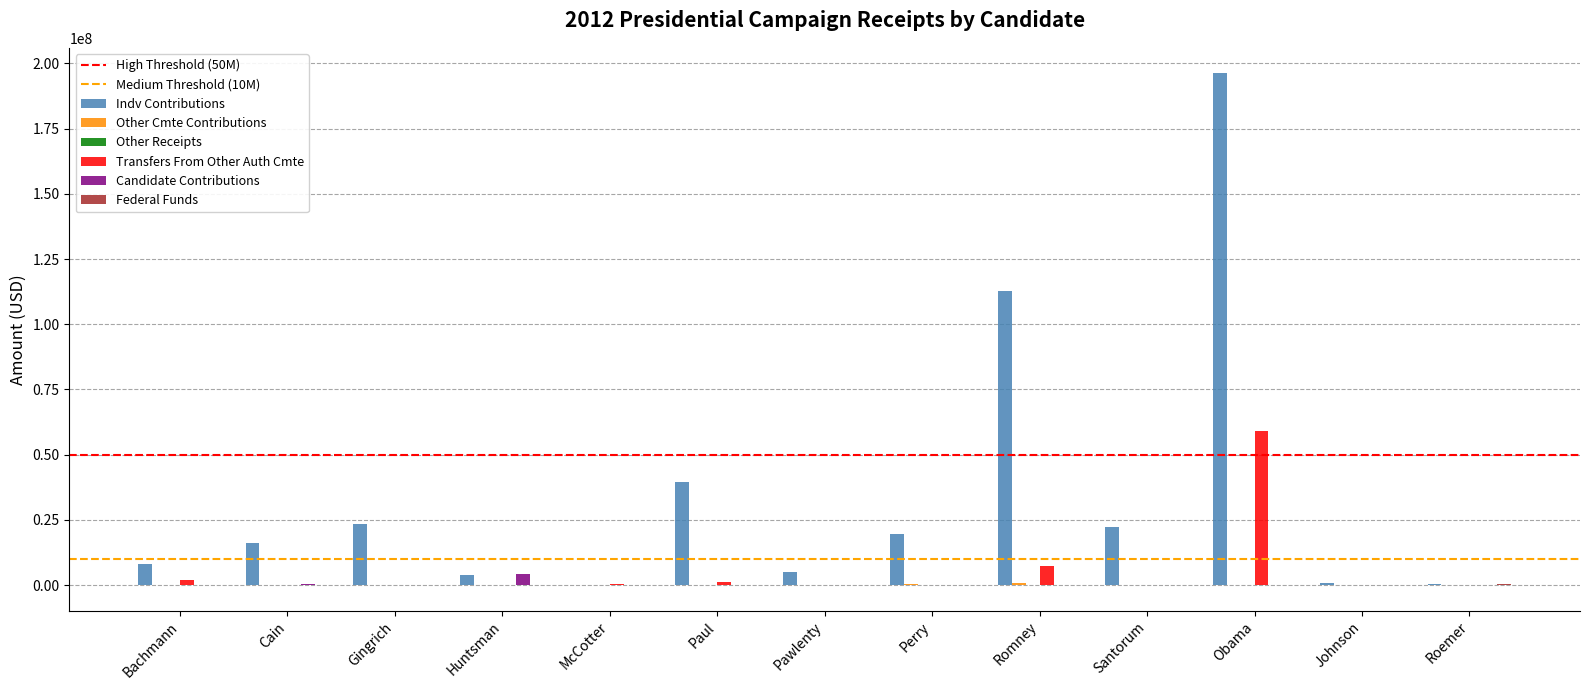

Is it true that Candidate Contributions equals 0.0 at Bachmann?

True